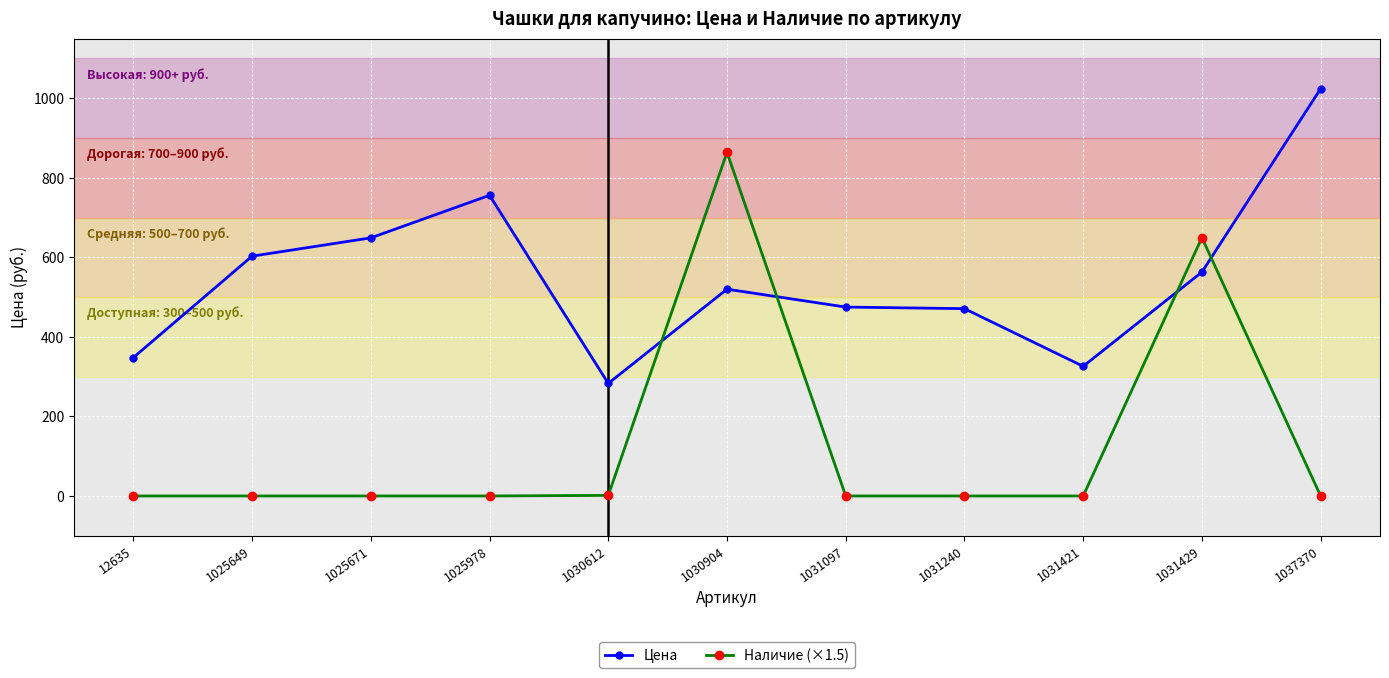

Rank the series by their average value, from highest to lowest.

Цена, Наличие (×1.5)